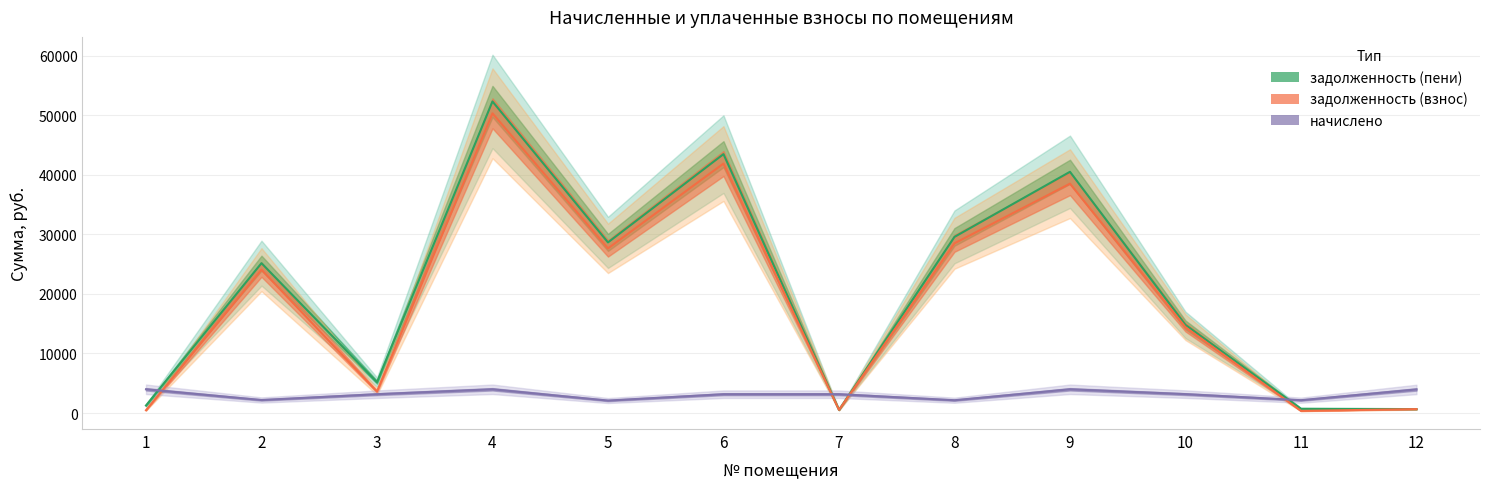

Where do задолженность (пени) and задолженность (взнос) first cross each other?

6 and 7